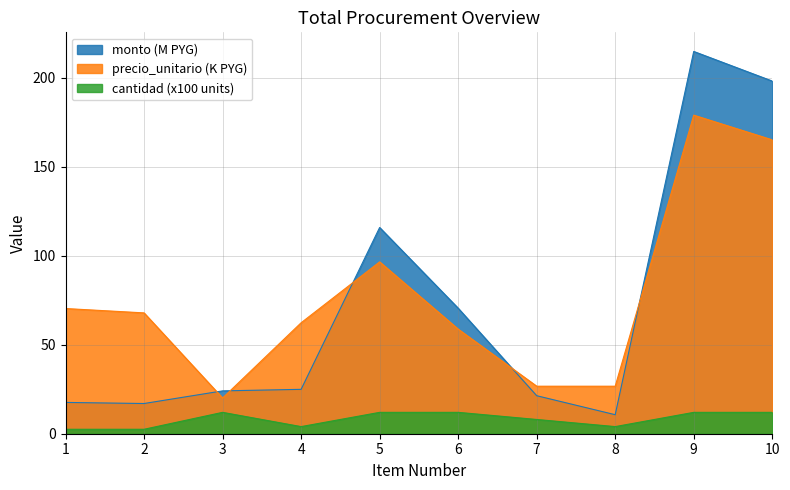

Which has a higher value, 5 or 4?

5